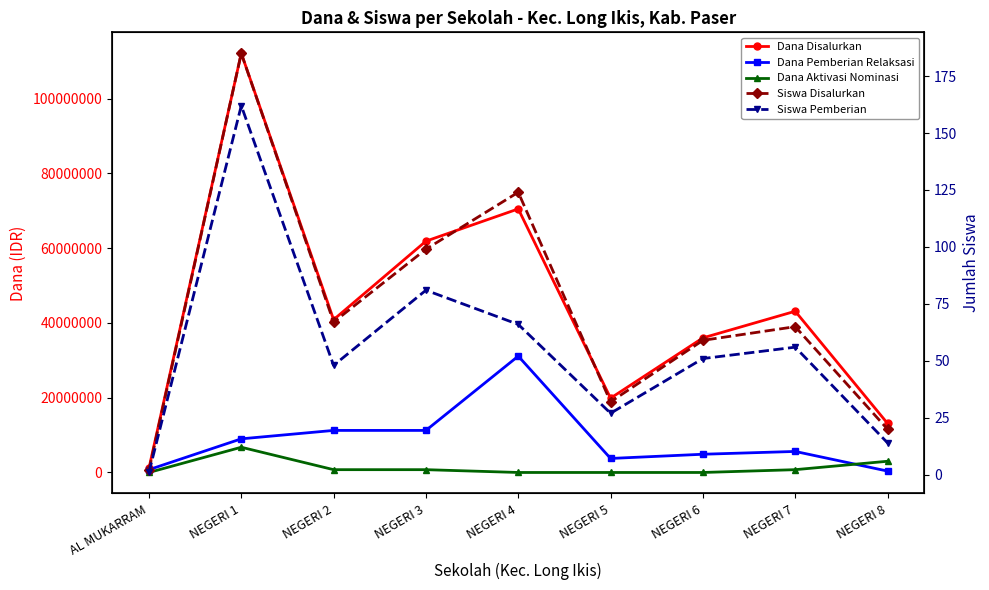

Rank the categories by Siswa Pemberian value from lowest to highest.

AL MUKARRAM, NEGERI 8, NEGERI 5, NEGERI 2, NEGERI 6, NEGERI 7, NEGERI 4, NEGERI 3, NEGERI 1